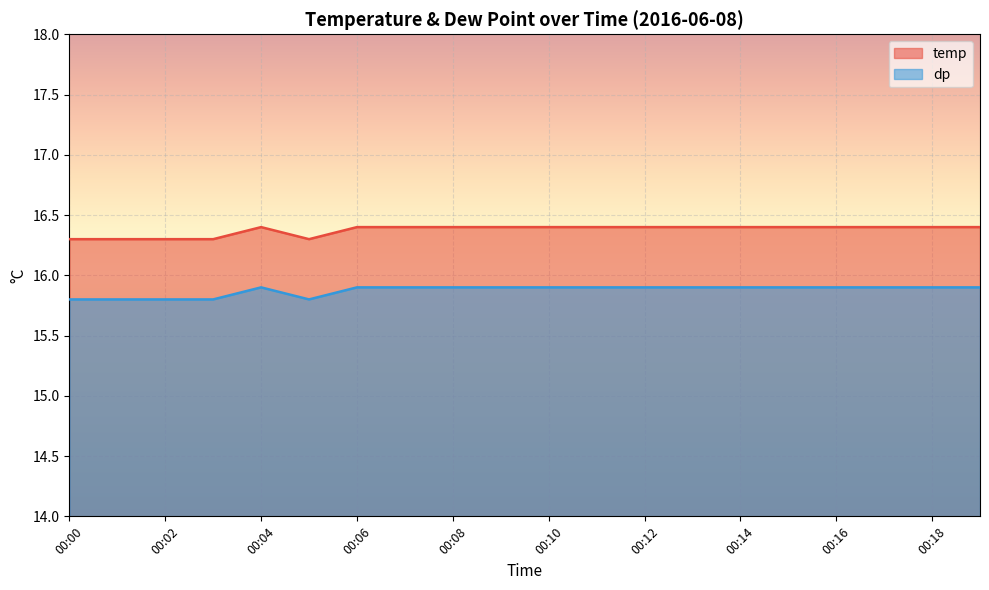

True or false: dp and temp cross at least once.

False